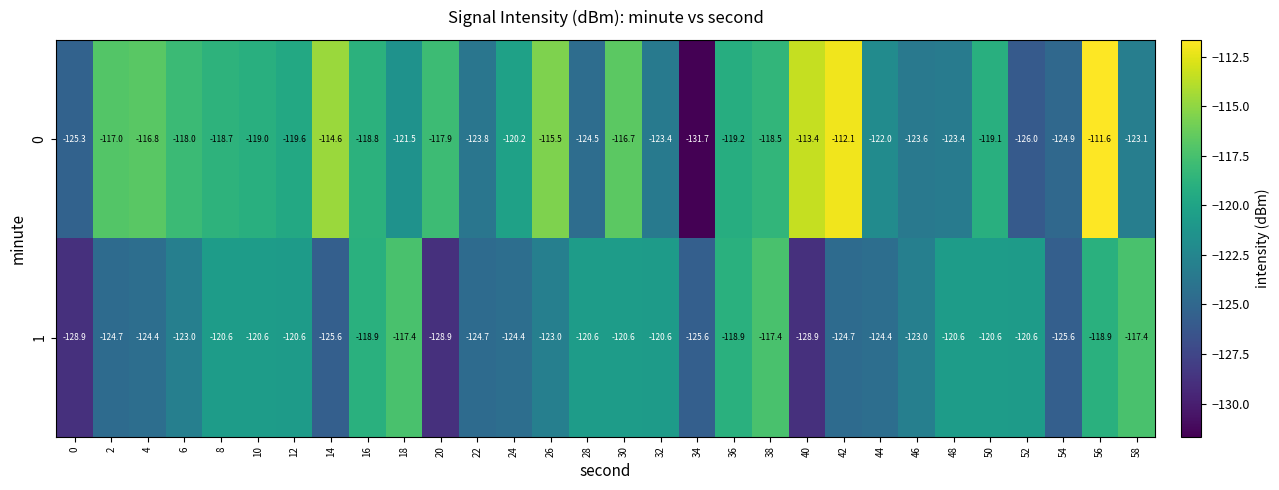

What is the greatest value displayed?

-111.6